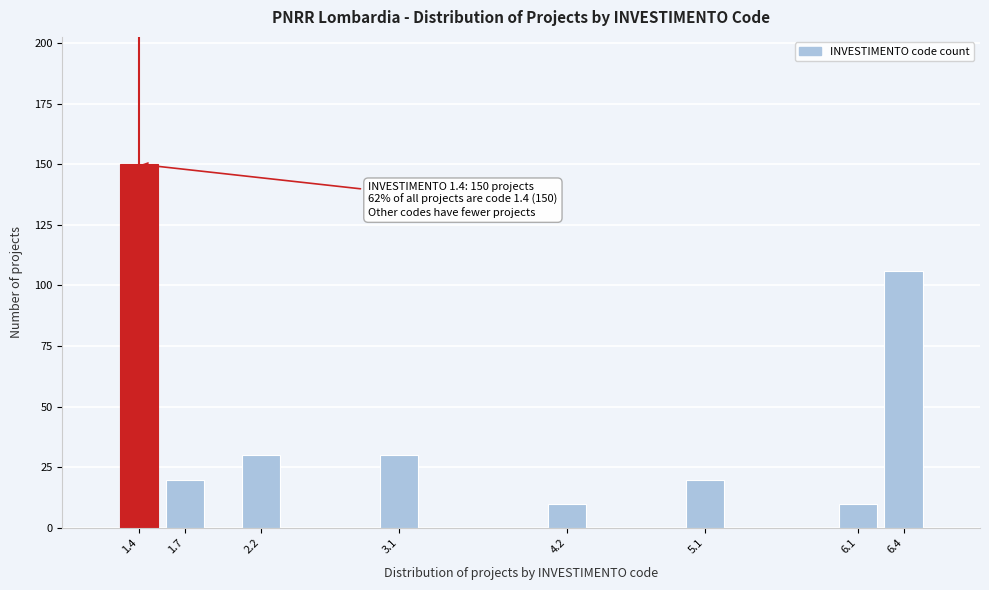

Reading left to right, list all the values displayed in this chart.

150	20	30	30	10	20	10	106